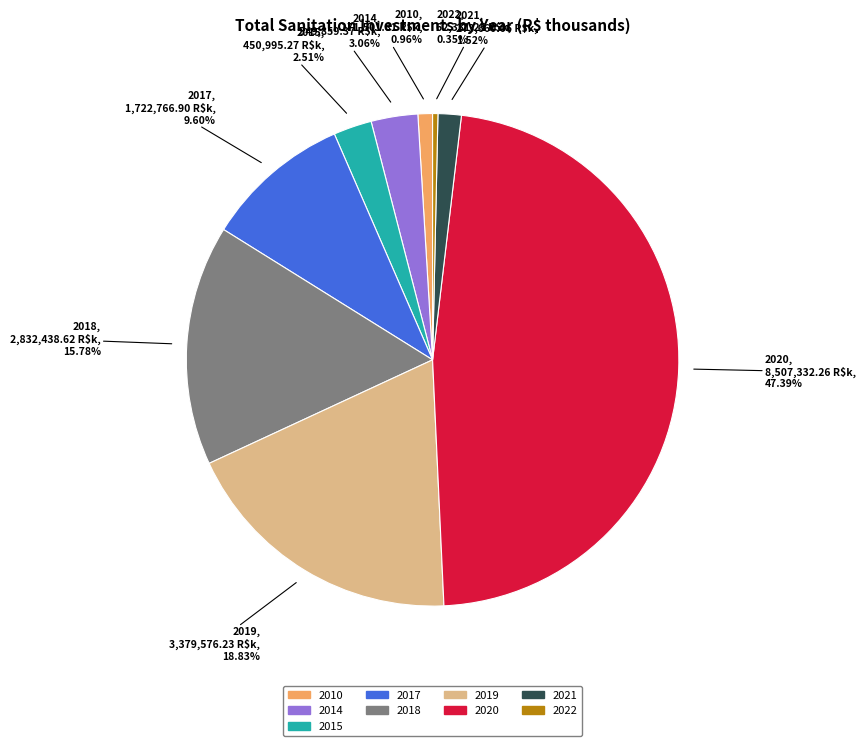

Does any single category account for the majority?

No